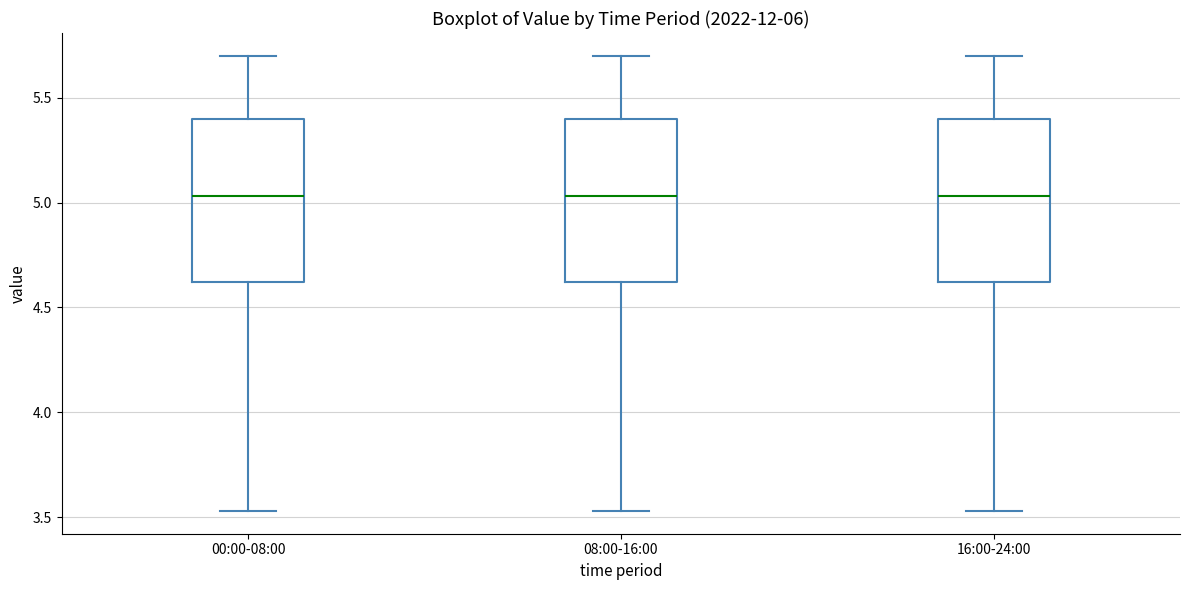

Where is the upper edge of the box for 16:00-24:00 on the y-axis? The values are not printed on the chart, so give them approximately, as read against the axis.

5.40